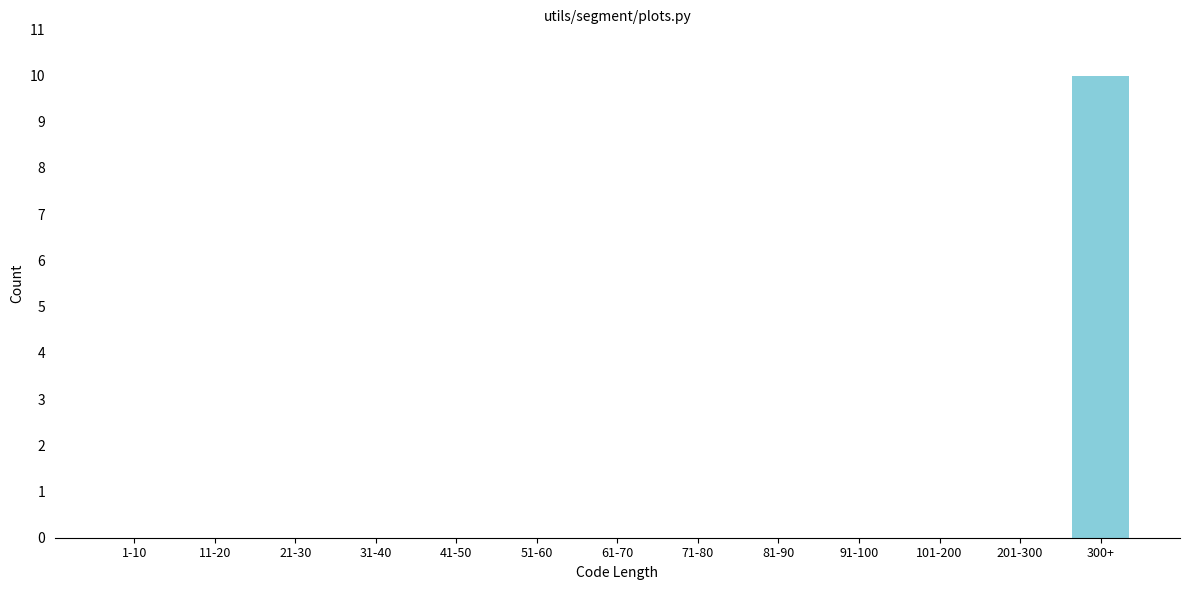

Reading left to right, transcribe all the data shown in this chart.

1-10=0	11-20=0	21-30=0	31-40=0	41-50=0	51-60=0	61-70=0	71-80=0	81-90=0	91-100=0	101-200=0	201-300=0	300+=10